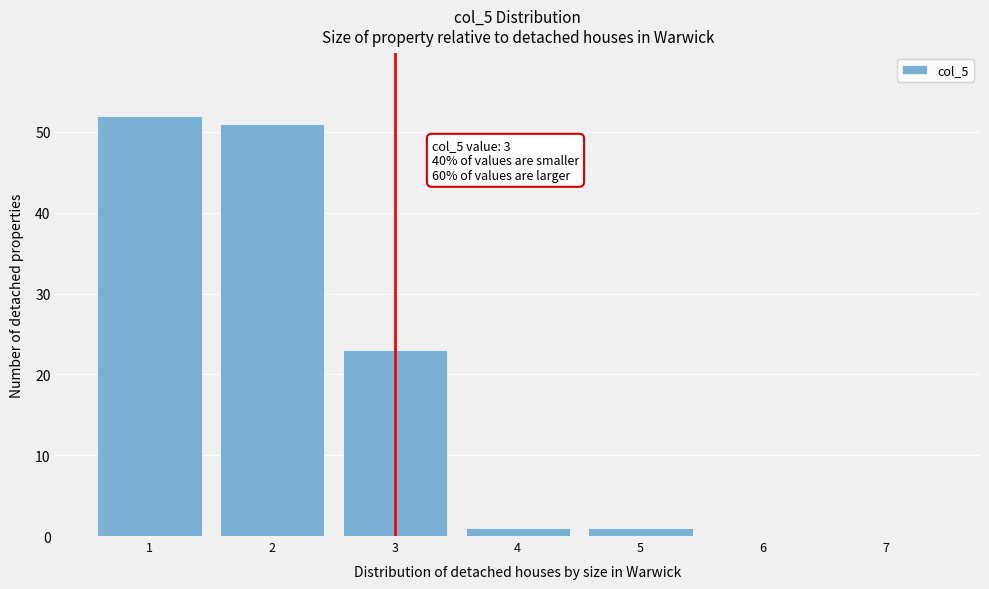

Over which range of the x-axis is the bar tallest?

0.5 to 1.5